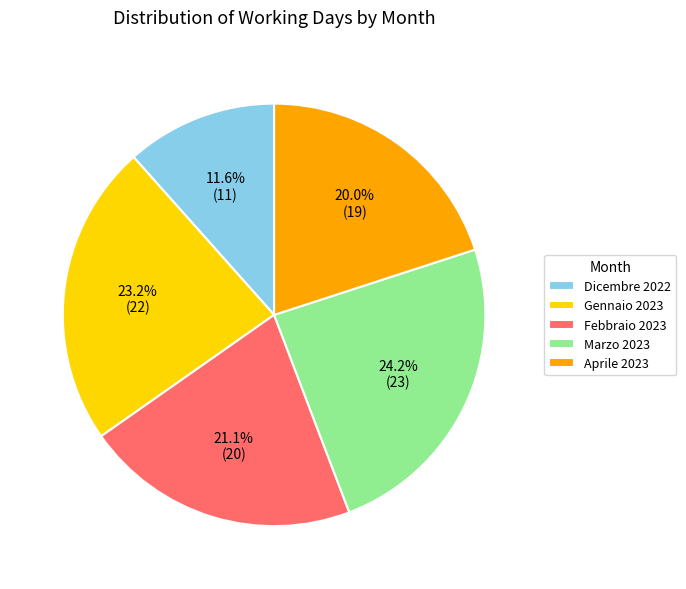

To the nearest percent, what portion does Gennaio 2023 represent?

23%